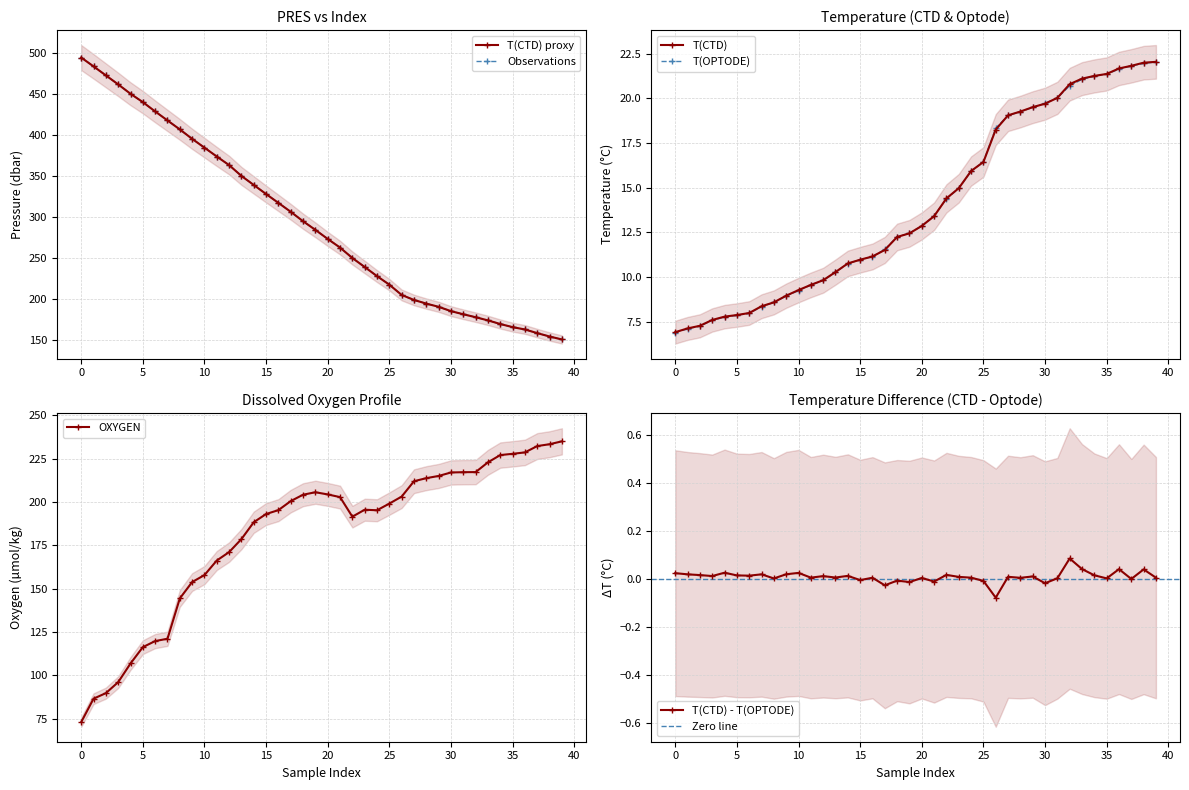

Which series has the largest total across all categories?

PRES